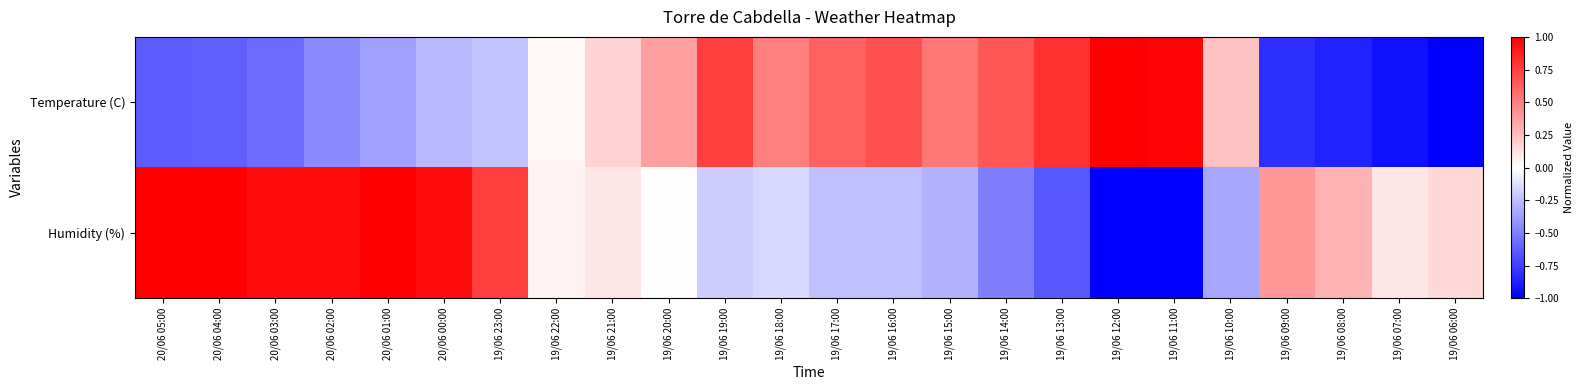

What is the maximum value shown in the chart?

1.0